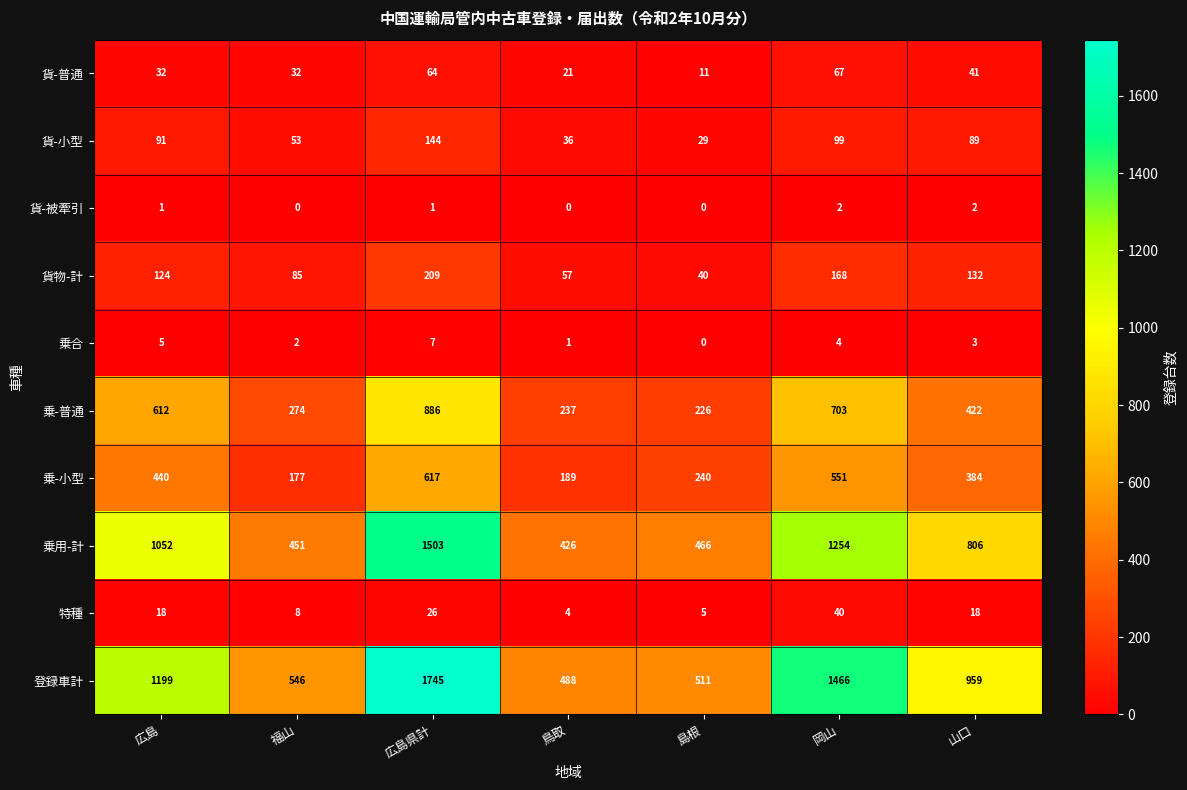

What is the difference between the maximum and minimum values in the 乗-普通 series?

660